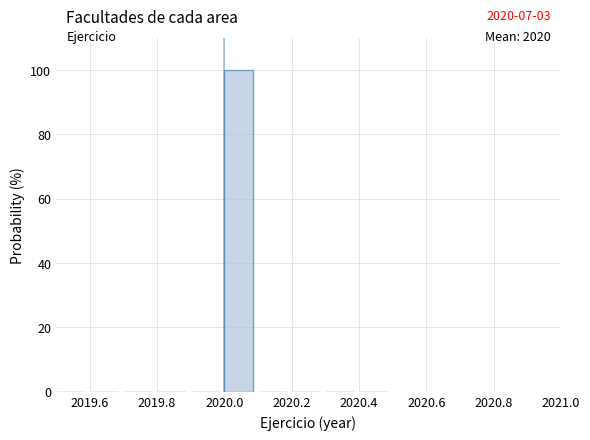

Over which range of the x-axis is the bar tallest?

2020.0 to 2020.1